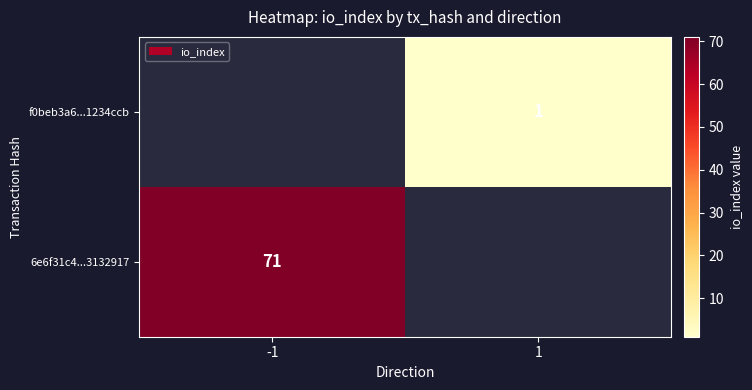

Count the number of data series in this chart.

2